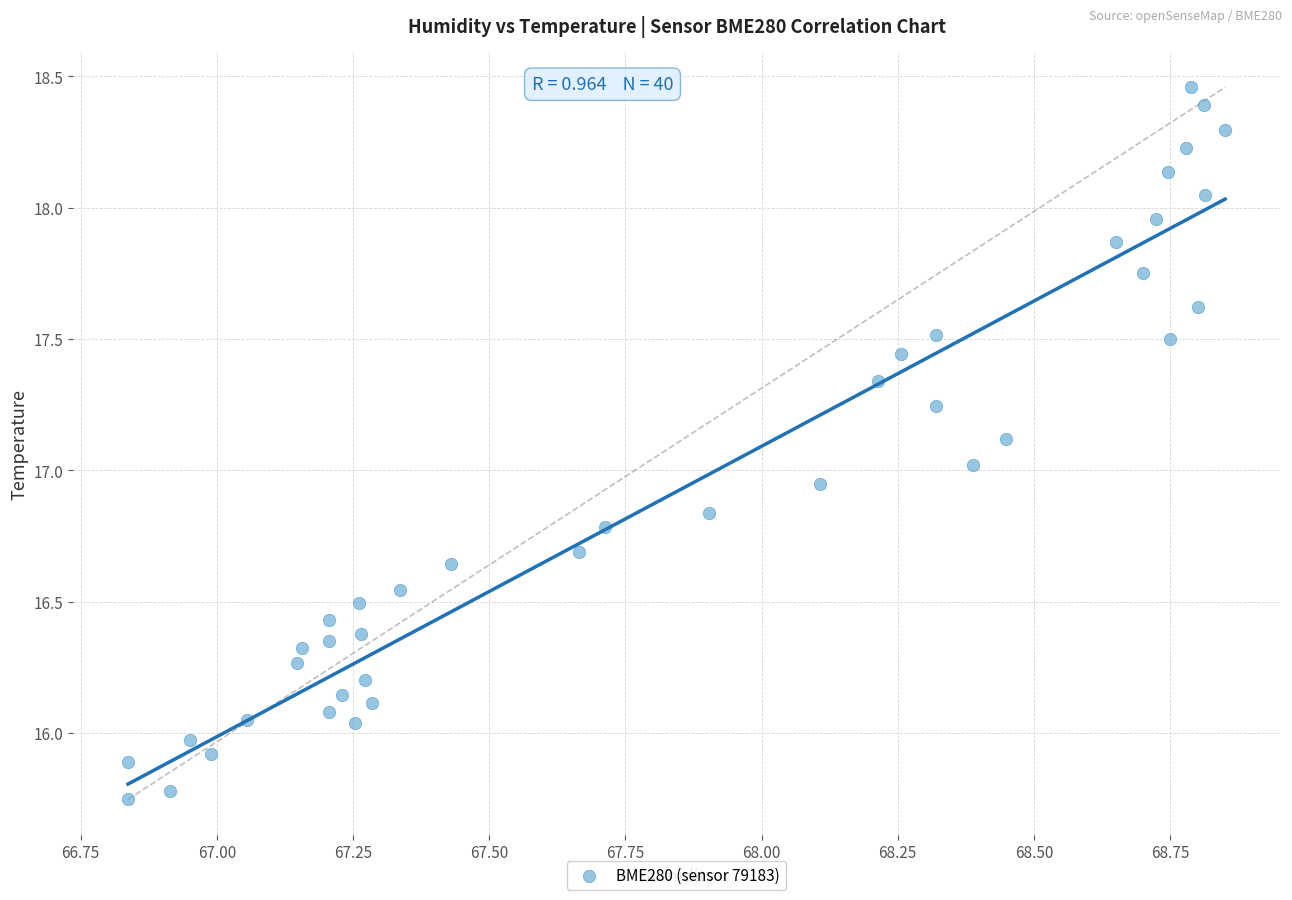

What is the range of Y values (max minus min)?

2.7